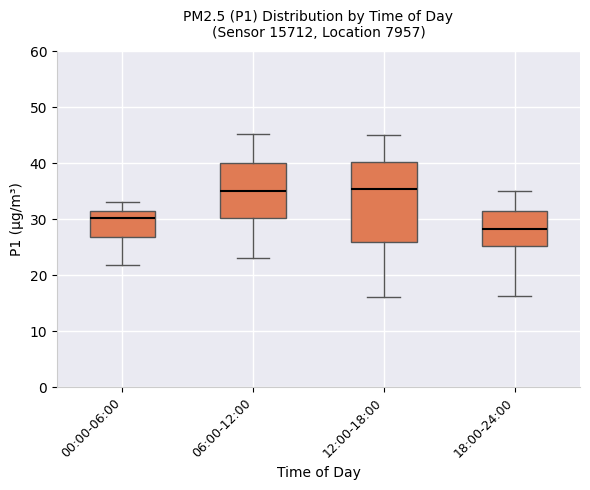

Where does the lower whisker of the box for 00:00-06:00 end on the y-axis? The values are not printed on the chart, so give them approximately, as read against the axis.

22